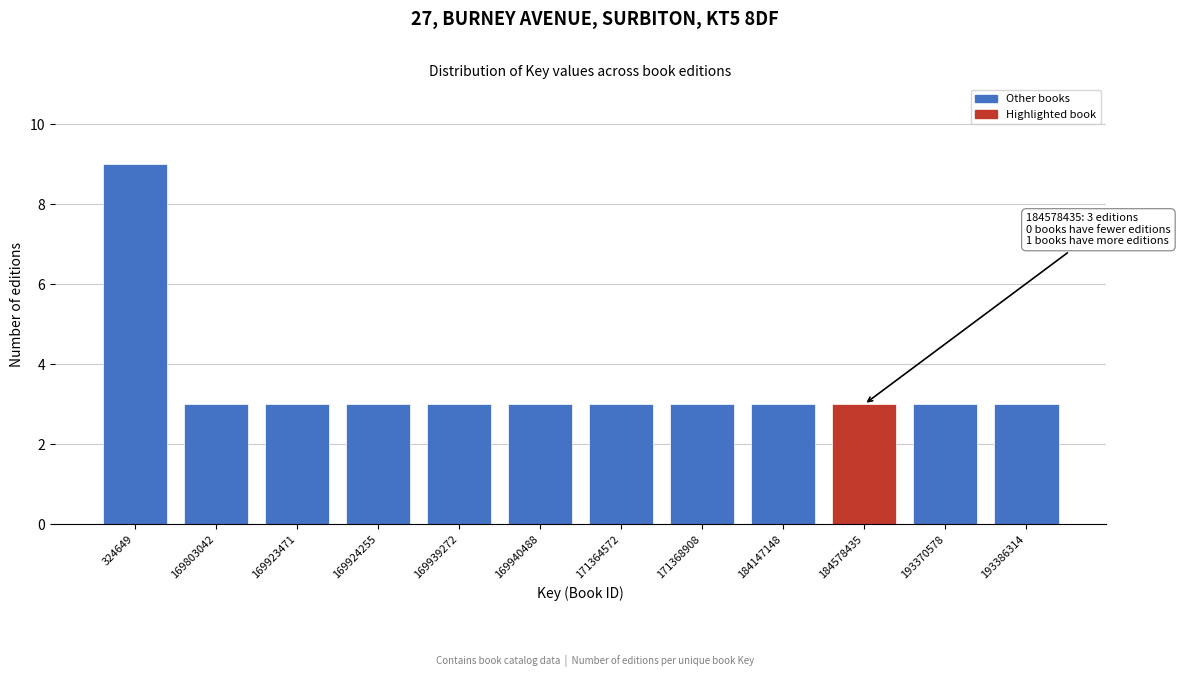

Reading left to right, transcribe all the data shown in this chart.

324649=9	169803042=3	169923471=3	169924255=3	169939272=3	169940488=3	171364572=3	171368908=3	184147148=3	184578435=3	193370578=3	193386314=3